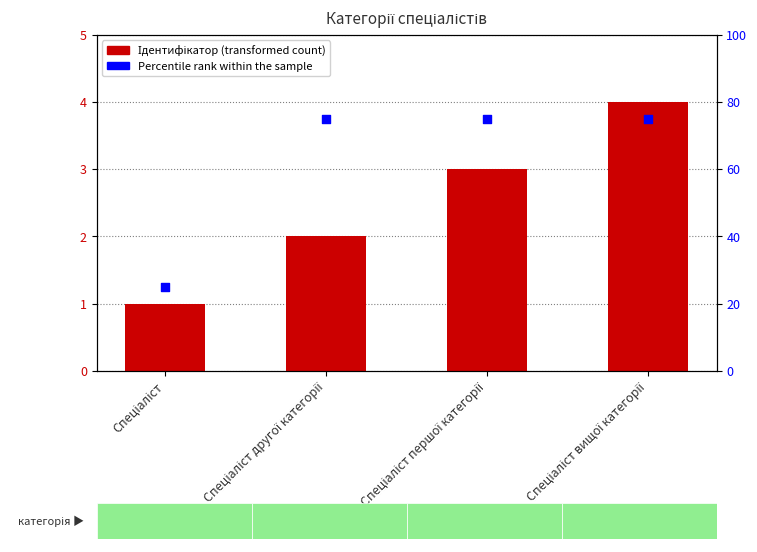

Which series has the largest total across all categories?

Percentile rank